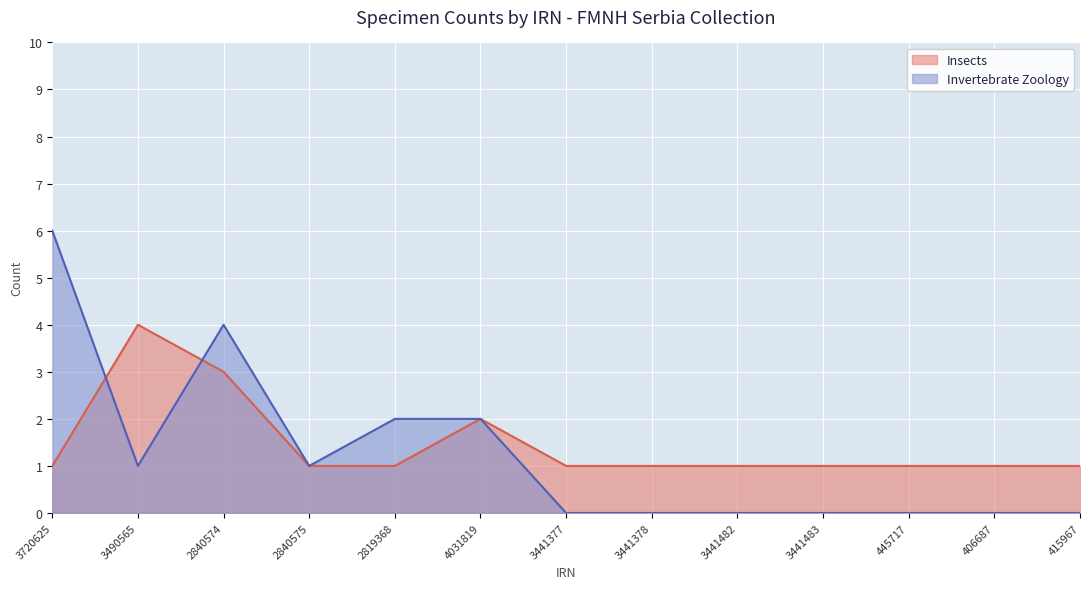

How many Invertebrate Zoology values are between 0 and 2?

11